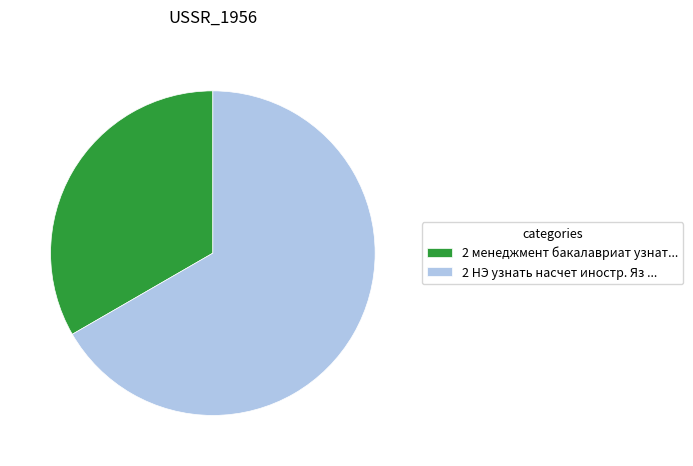

What is the ratio of the value at 2 НЭ узнать насчет иностр. Яз ... to the value at 2 менеджмент бакалавриат узнат...?

2.0